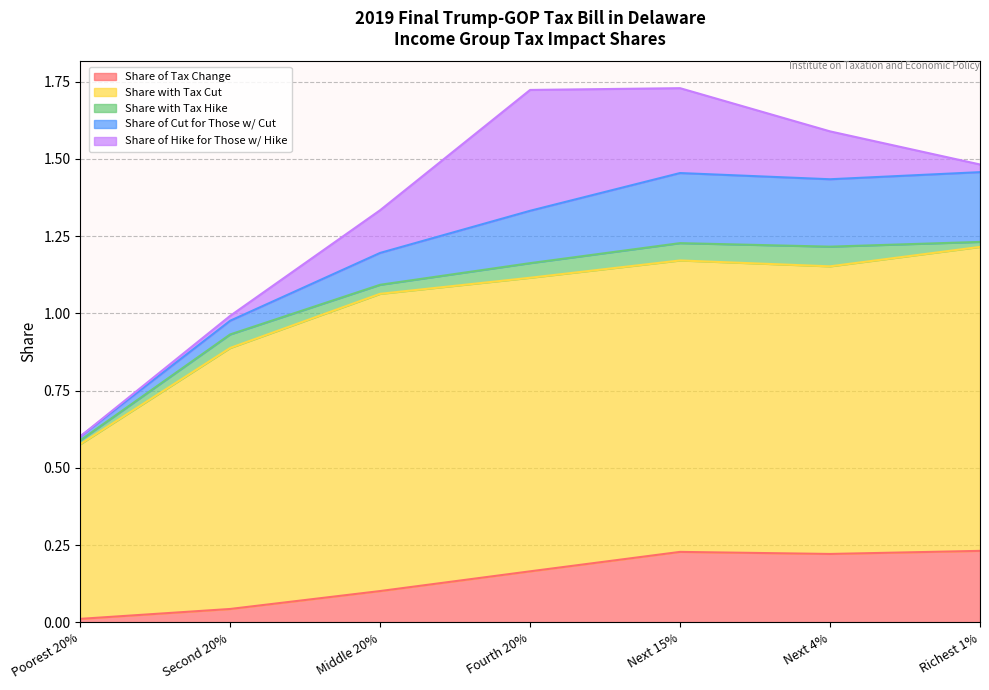

What is the minimum value for Share with Tax Cut?

0.6